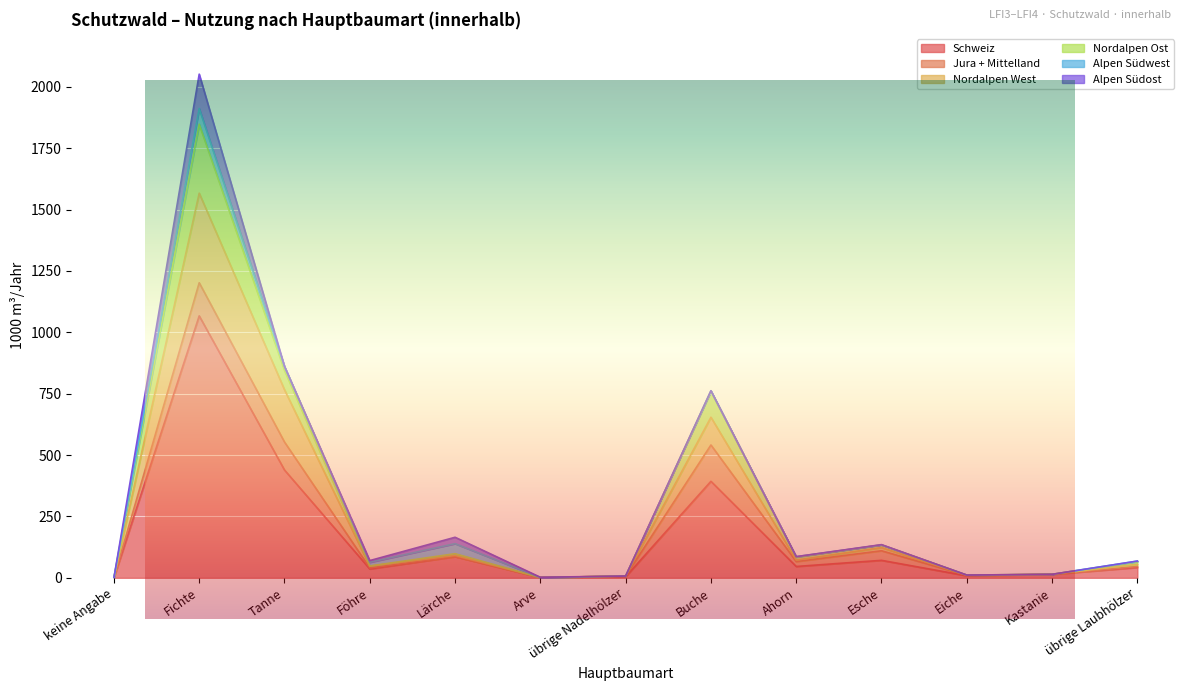

What is the label of the 11th point from the right?

Tanne